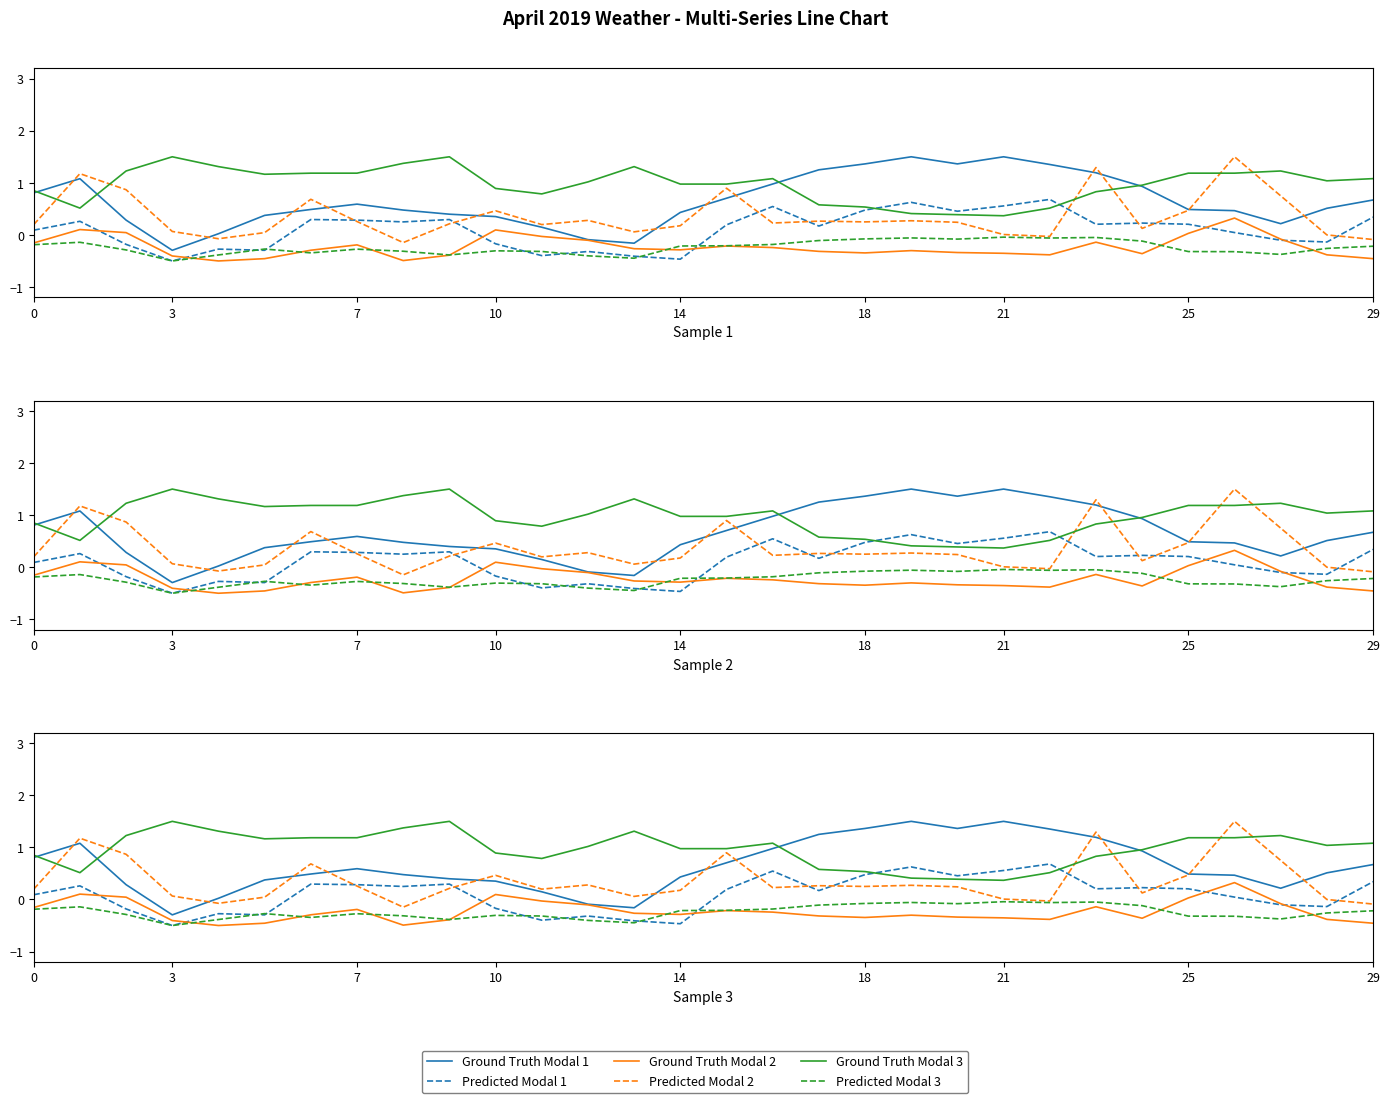

True or false: Ground Truth Modal 1 and Predicted Modal 3 cross at least once.

False